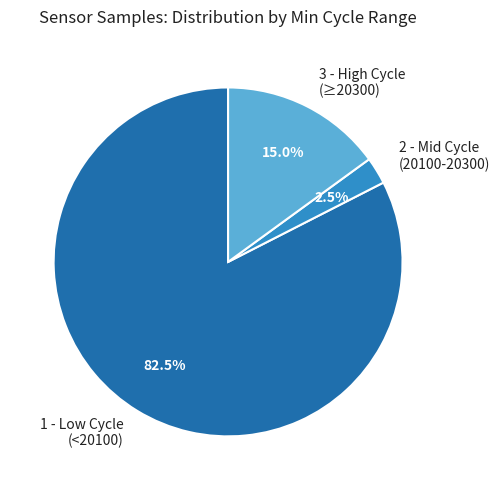

Rank the categories by value from highest to lowest.

1 - Low Cycle (<20100), 3 - High Cycle (≥20300), 2 - Mid Cycle (20100-20300)